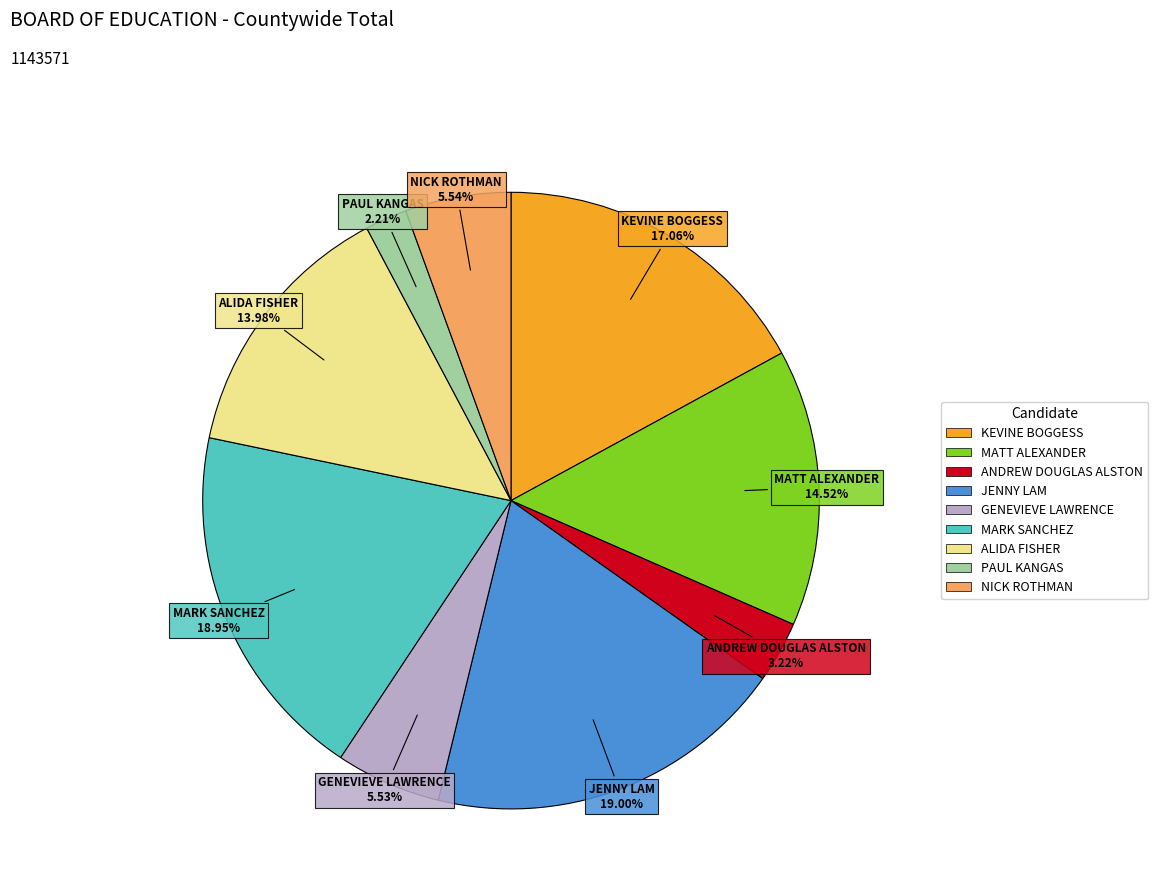

Does ANDREW DOUGLAS ALSTON represent more than half of the total?

No